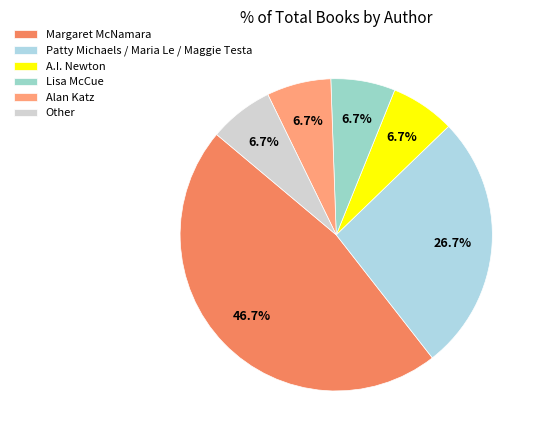

What is the total percentage of Patty Michaels / Maria Le / Maggie Testa and Margaret McNamara?

73.3%